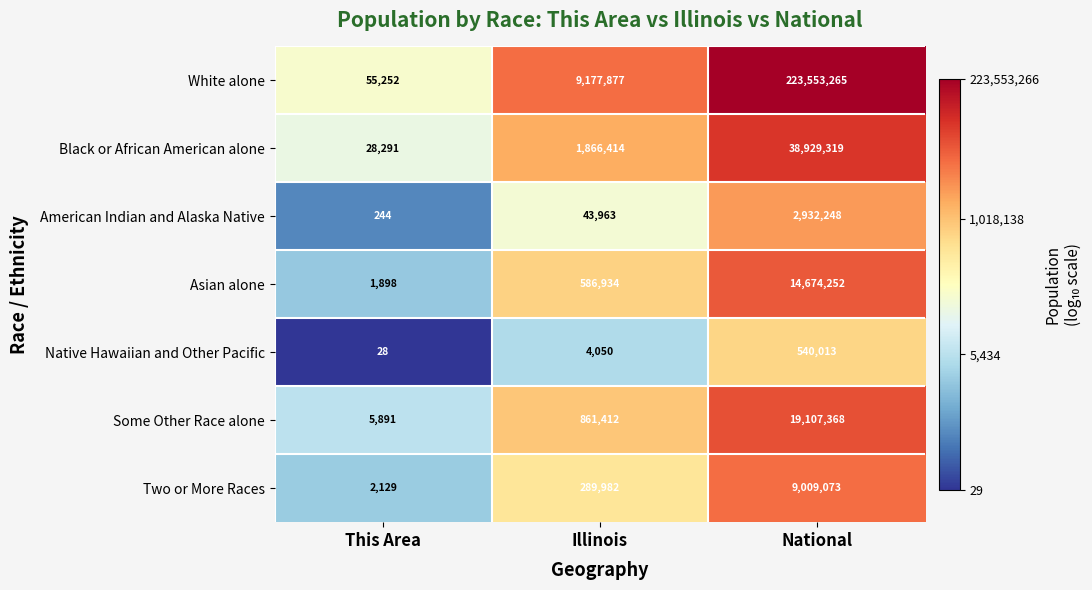

What is the total value across all series at National?

308745538